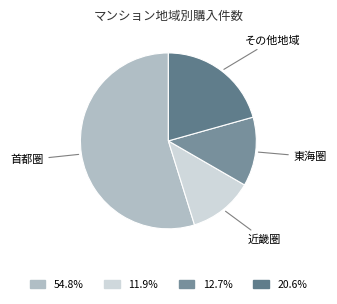

Combined, do その他地域 and 東海圏 account for over 50%?

No